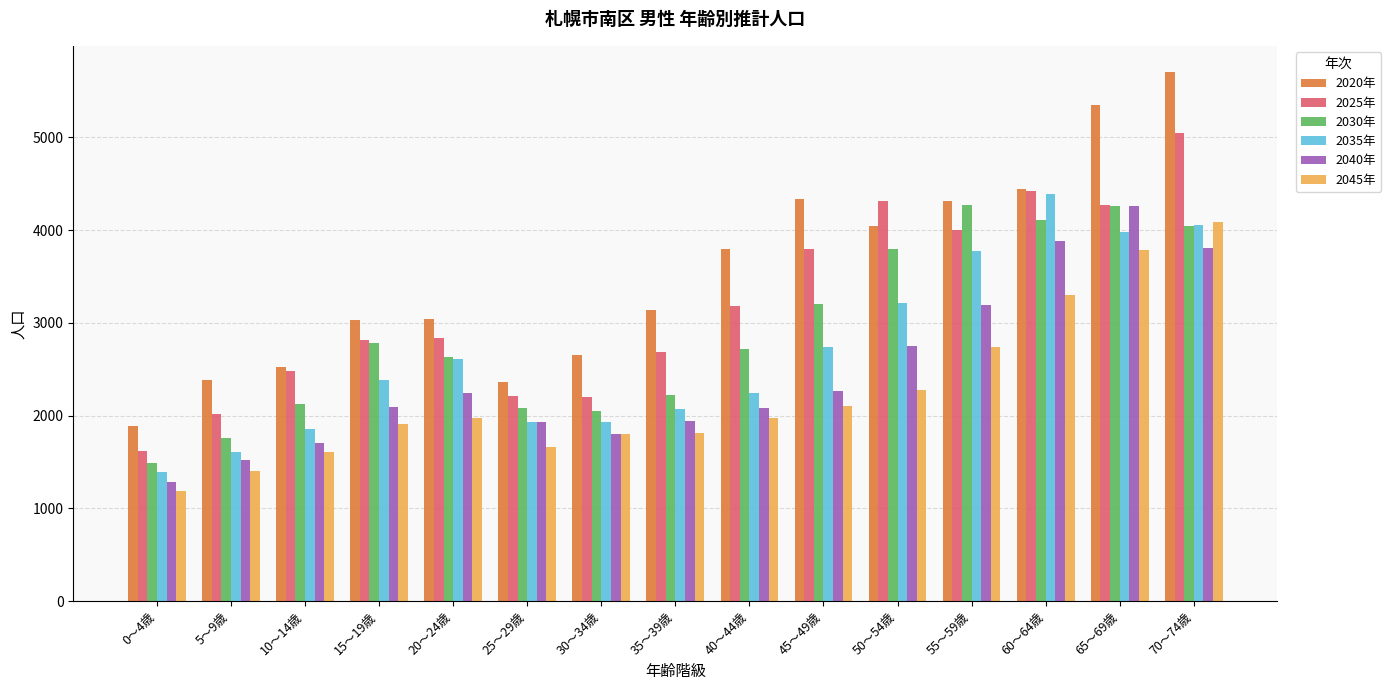

Is it true that 2020年 equals 2225 at 45～49歳?

False